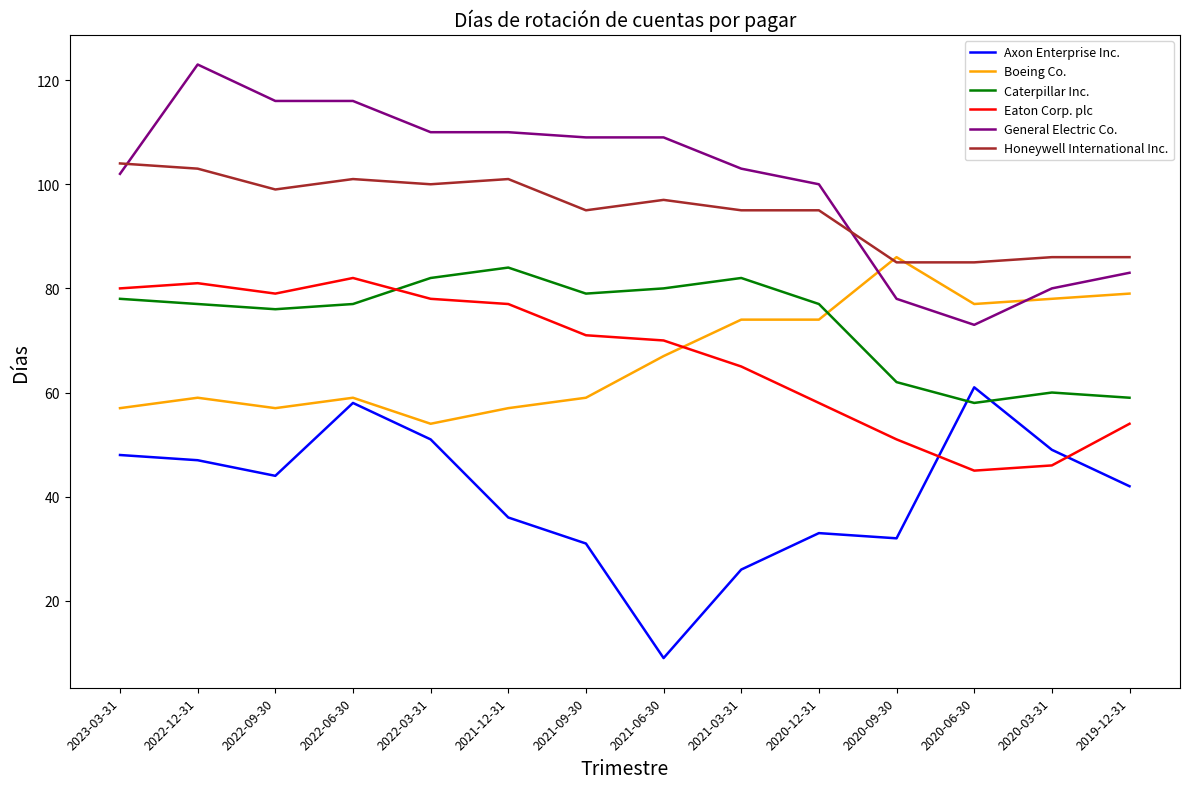

At which category does the chart reach its peak across all series?

2022-12-31